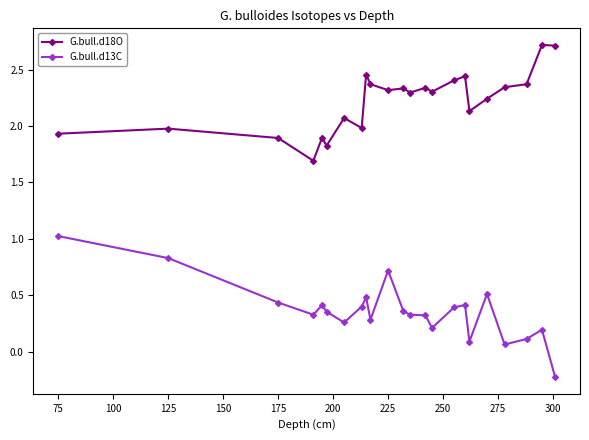

List the series in order of their peak value, highest first.

G.bull.d18O, G.bull.d13C